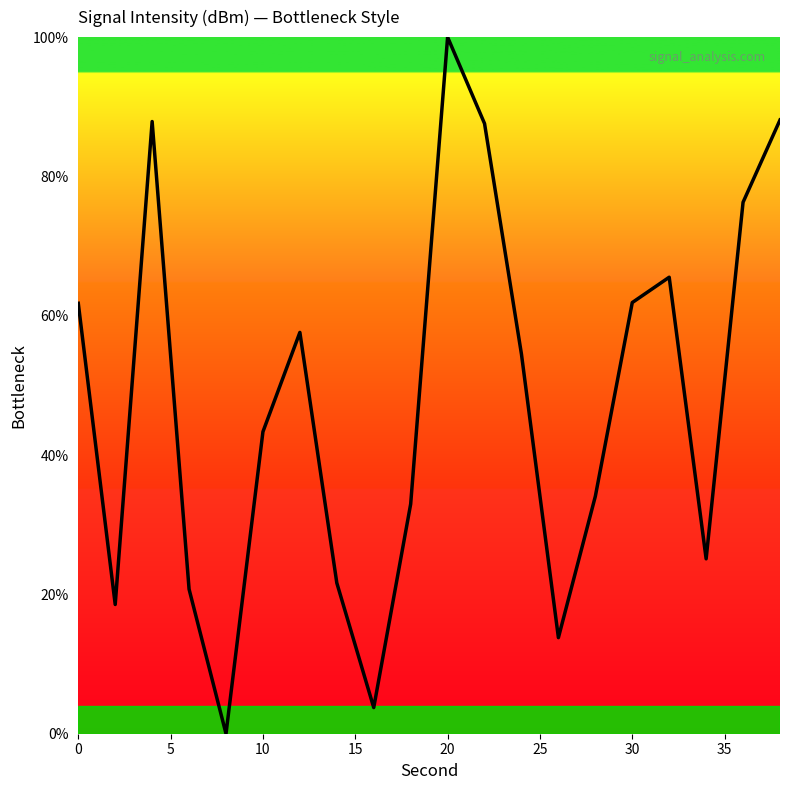

What is the average value?

47.8